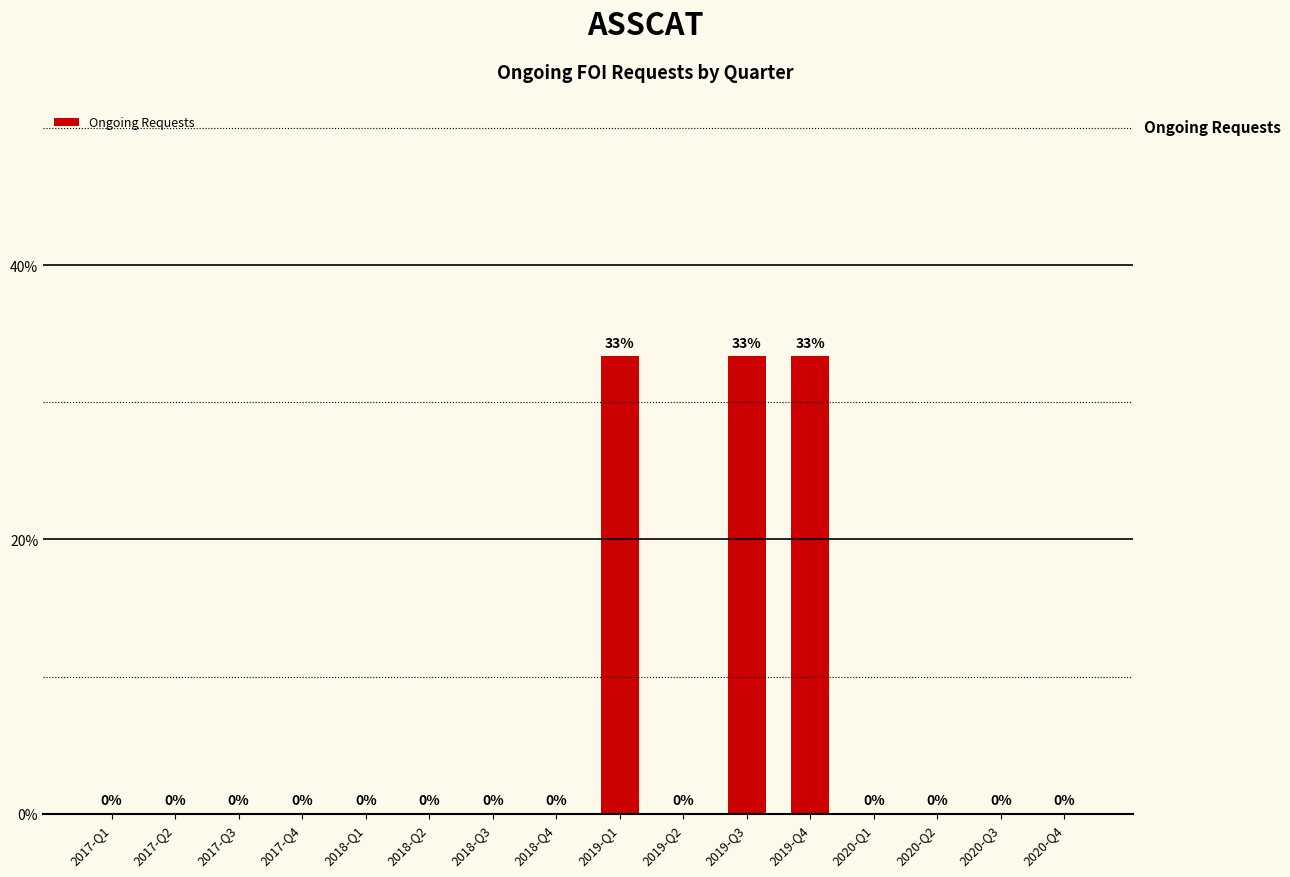

What is the maximum value shown in the chart?

33.3